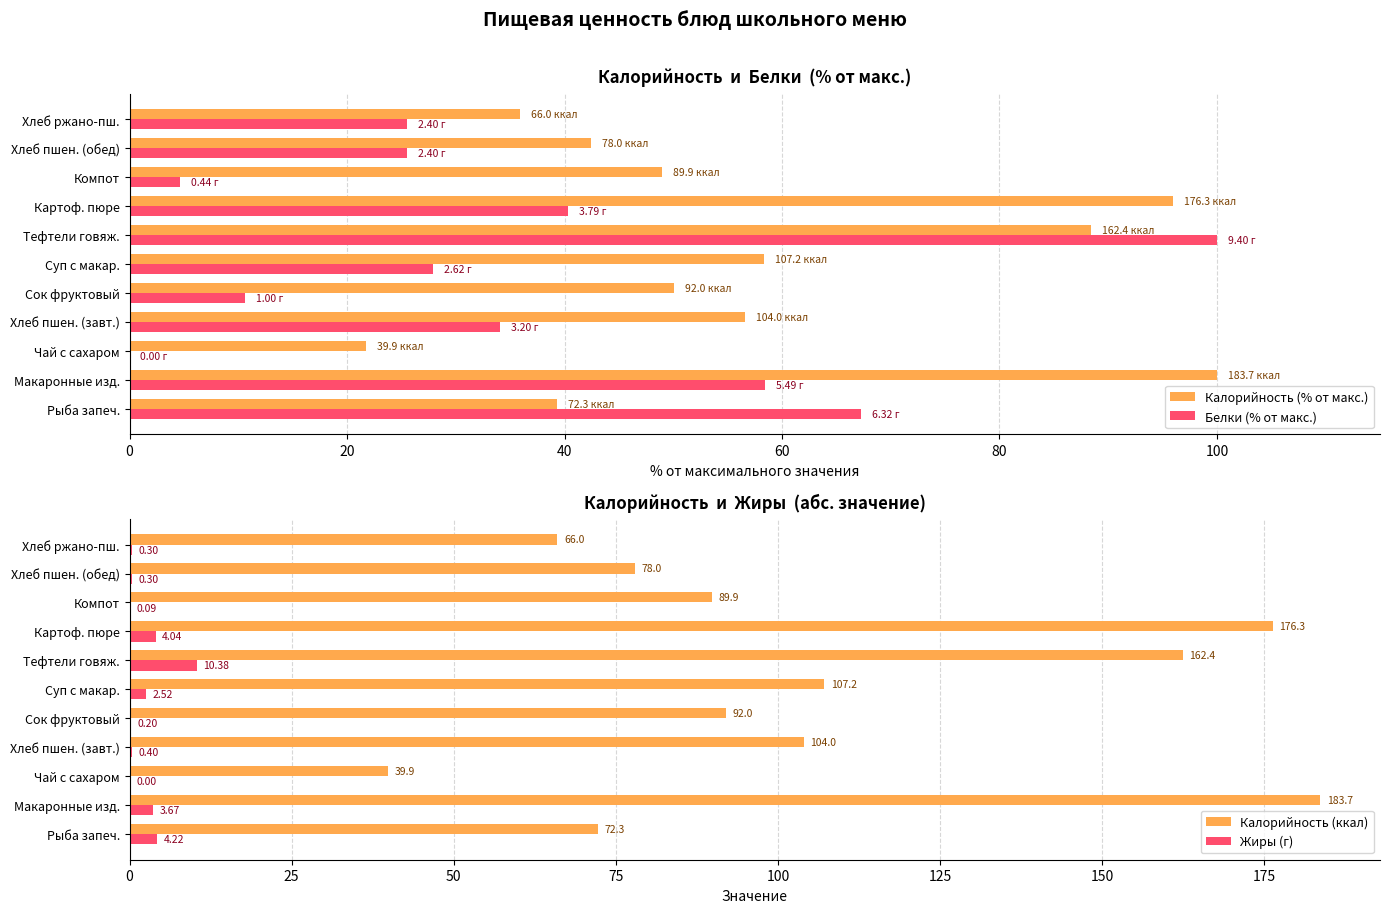

Is the value of Белки (% от макс.) at Хлеб ржано-пш. greater than the value of Калорийность (% от макс.) at Суп с макар.?

No